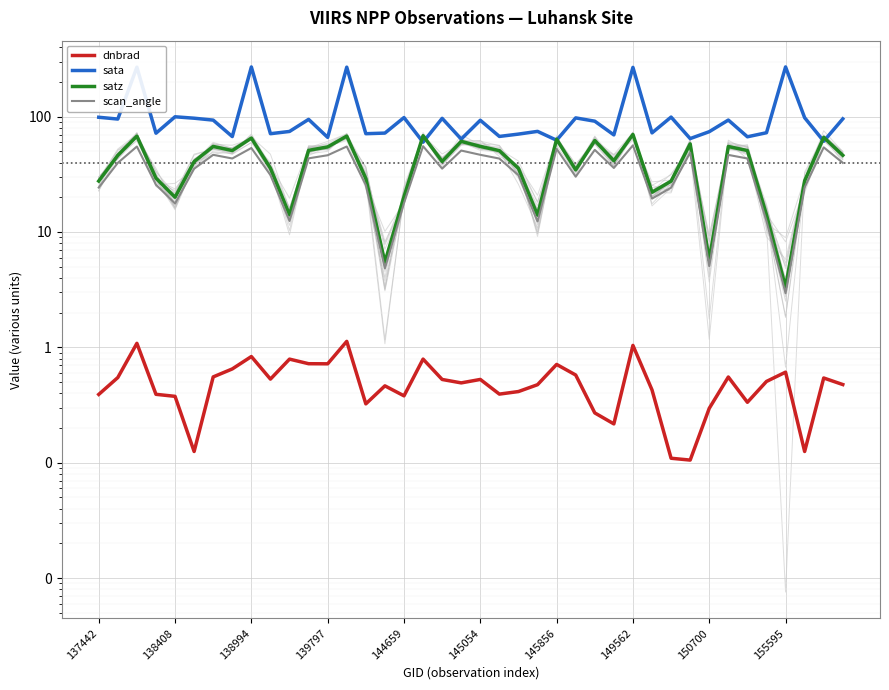

What is the lowest value of the dnbrad series?

0.1